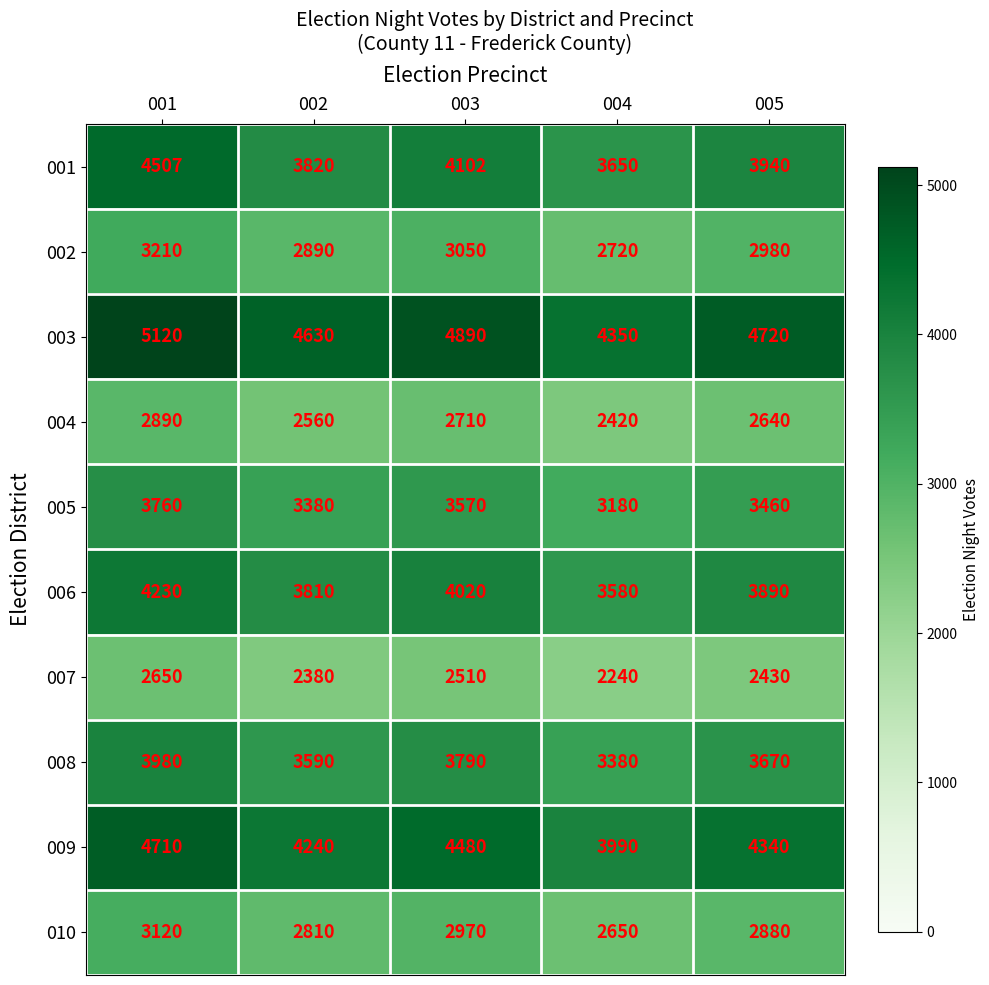

At how many categories does at least one series exceed 3959?

5